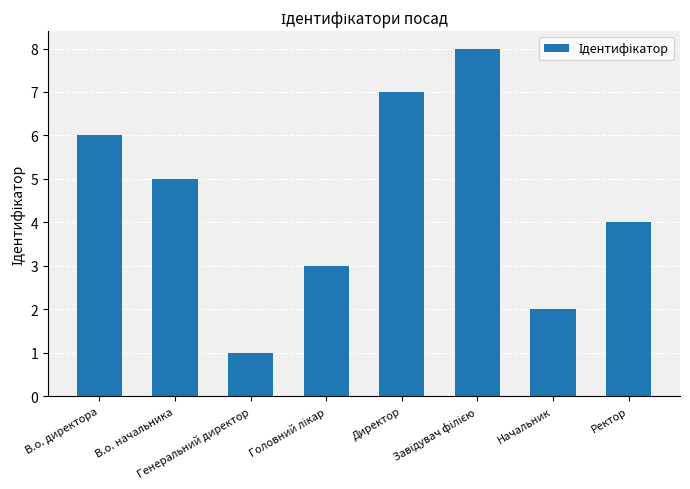

What is the sum of all values?

36